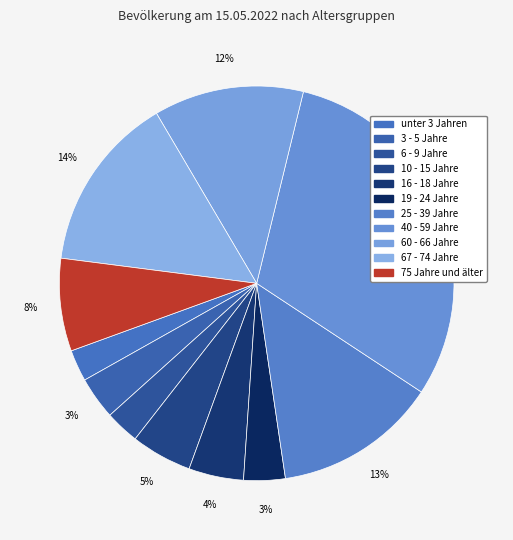

Count the number of slices in the pie.

11